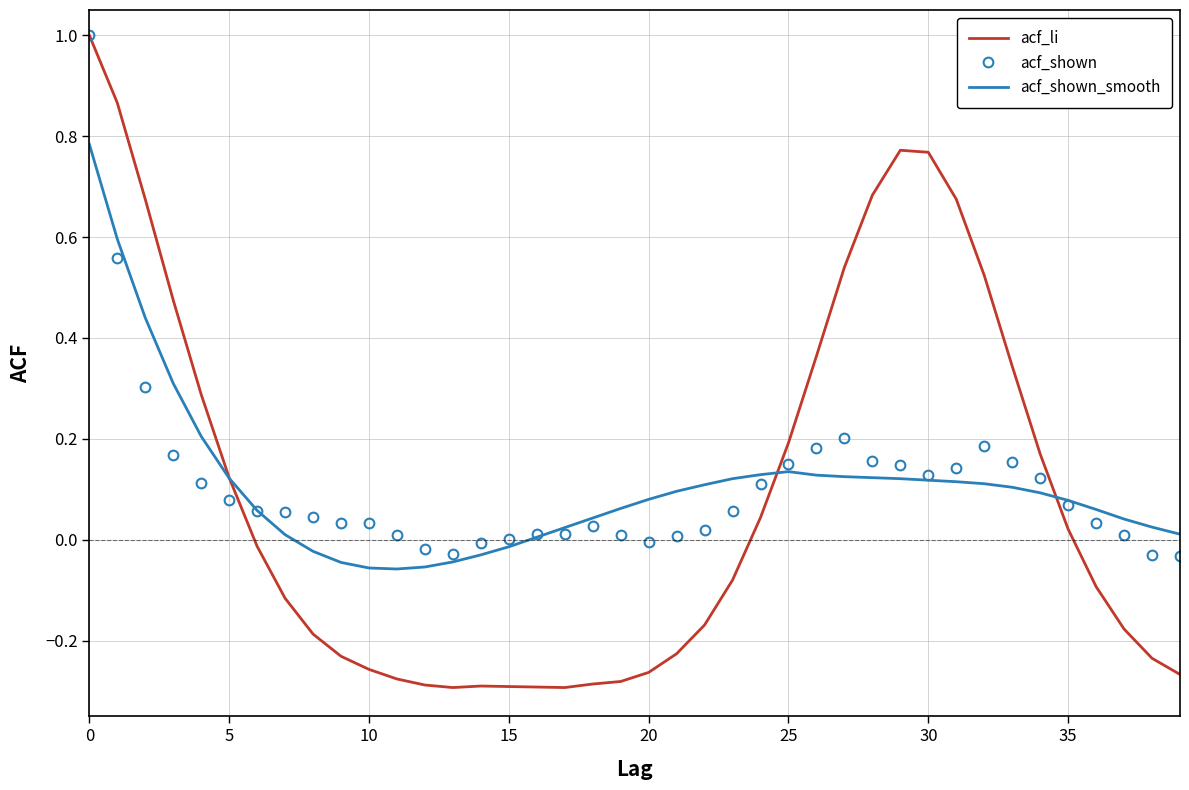

Which series has the widest spread of values?

acf_li